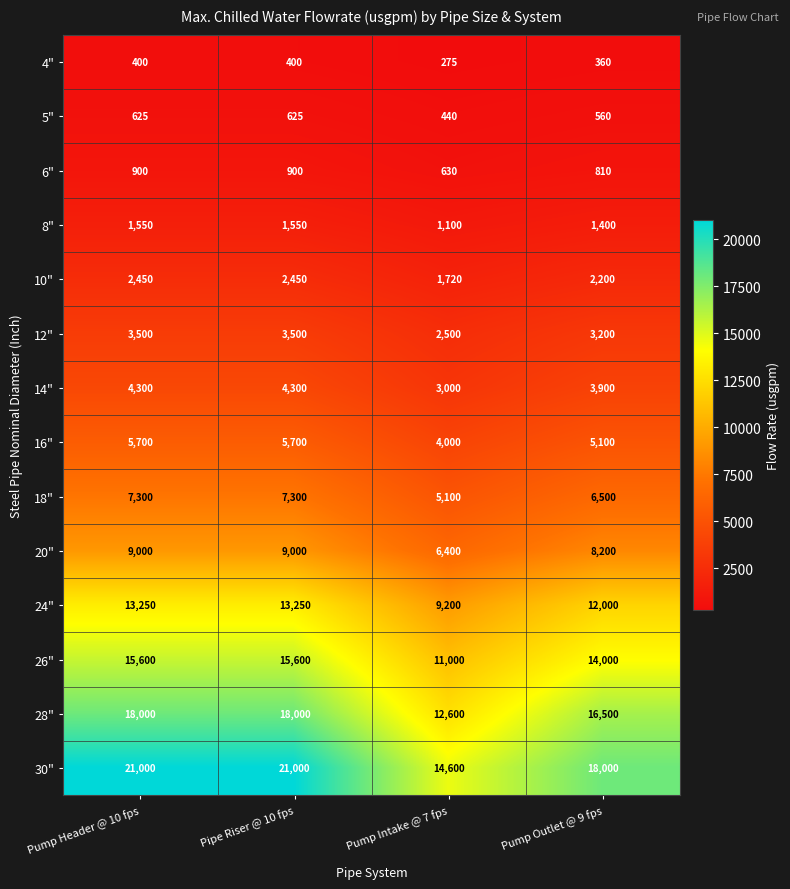

At how many categories does at least one series exceed 6699?

4